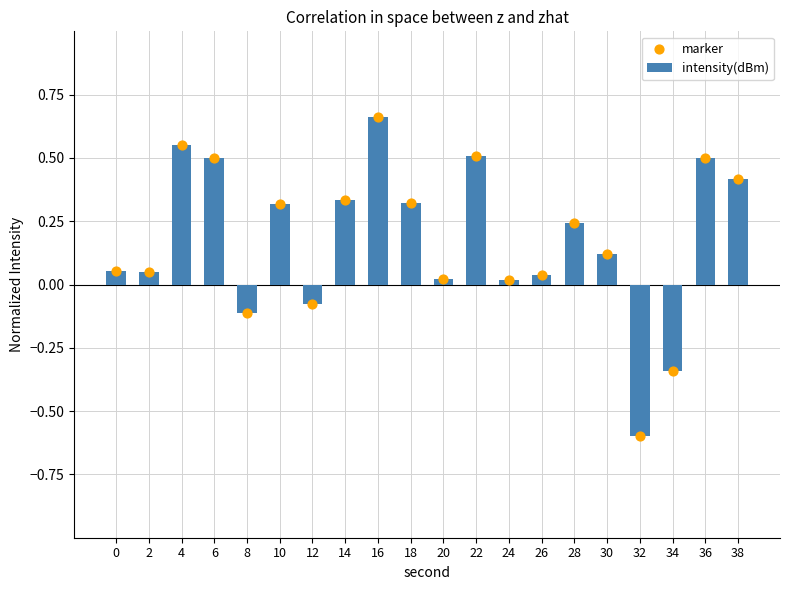

What is the total value across all series at 8?

-0.2